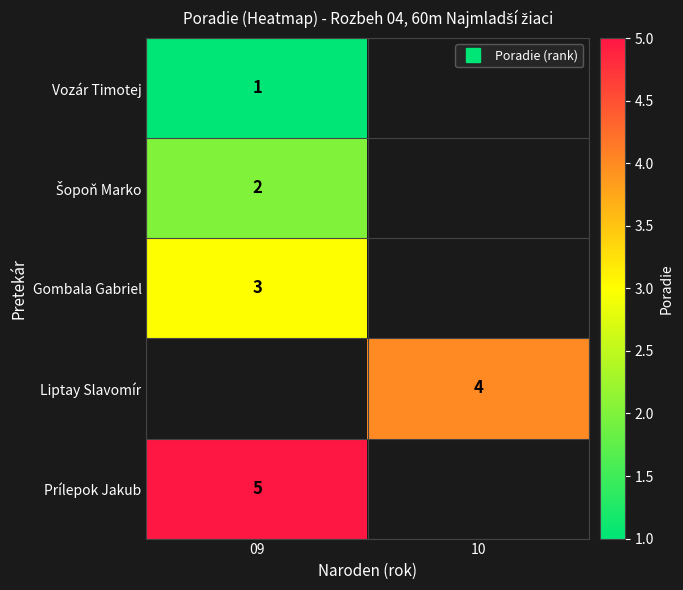

How many categories are shown in the chart?

2